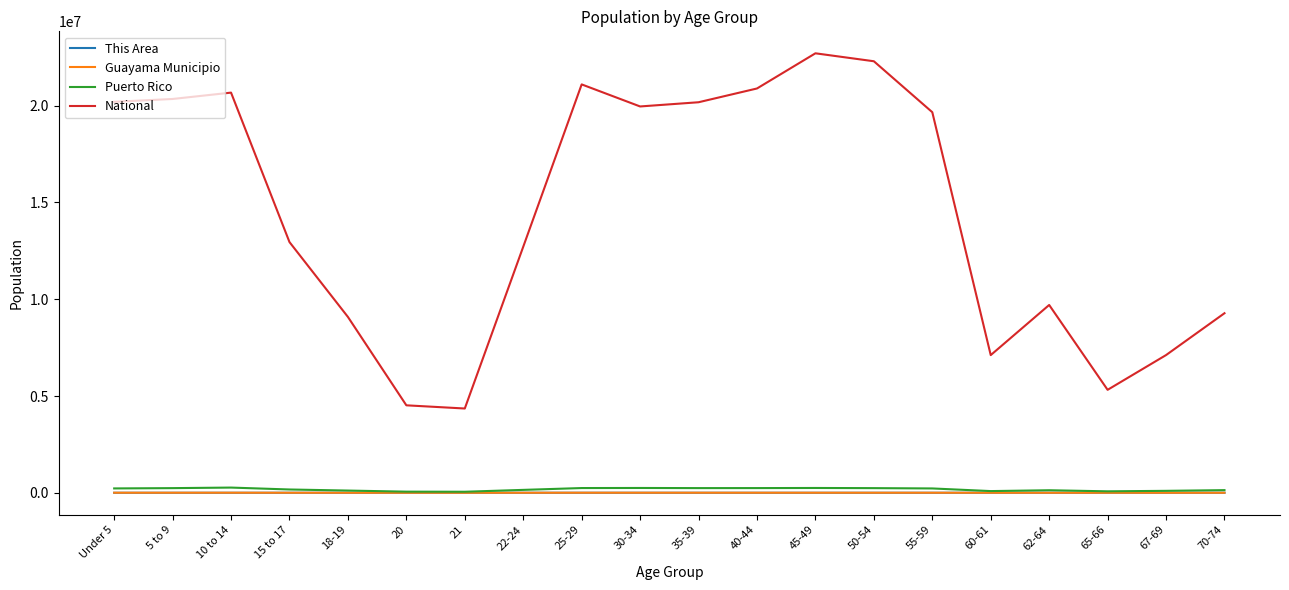

True or false: National and This Area cross at least once.

False